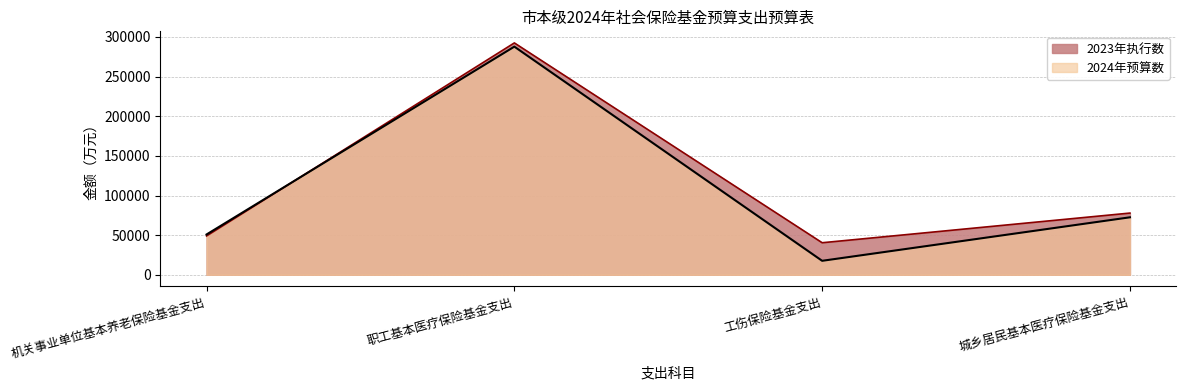

What is the average value of the 2023年执行数 series?

114950